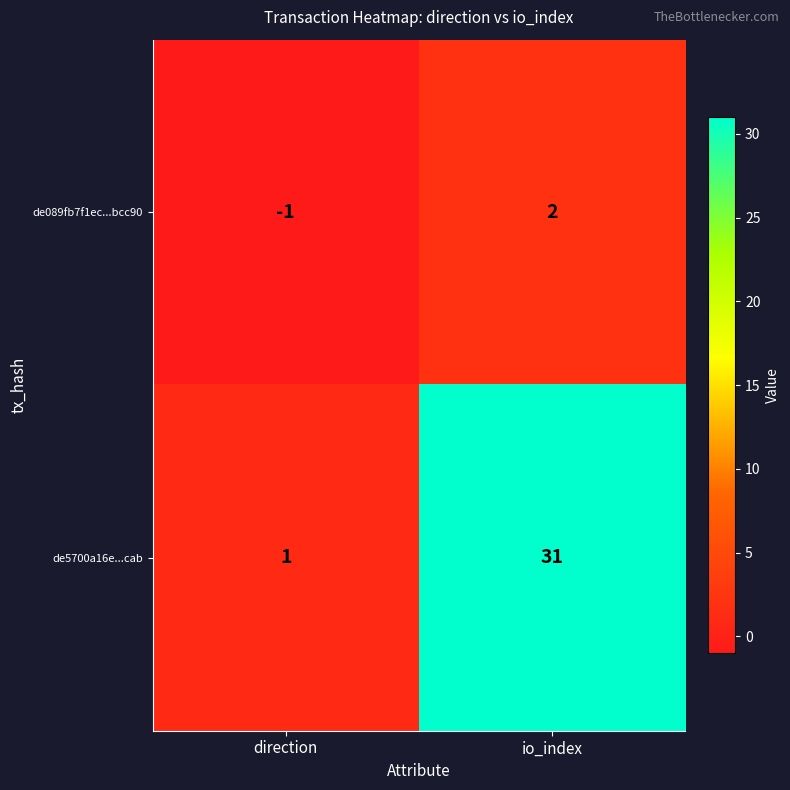

What is the greatest value displayed?

31